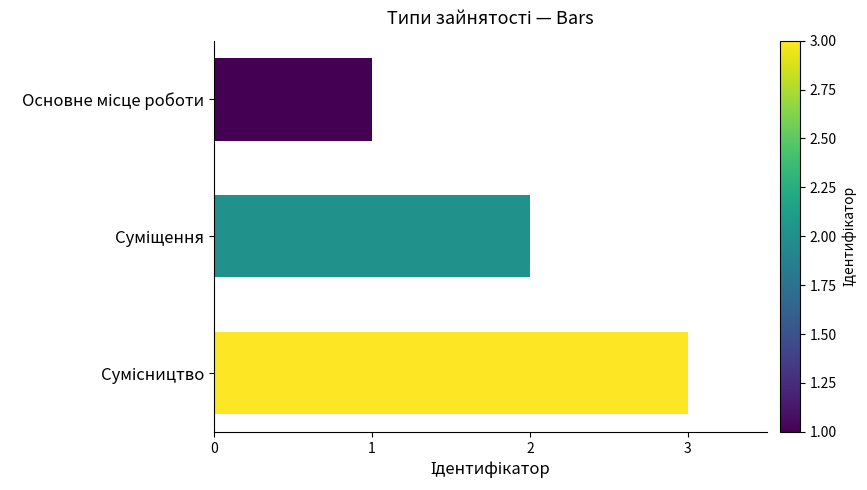

What is the greatest value displayed?

3